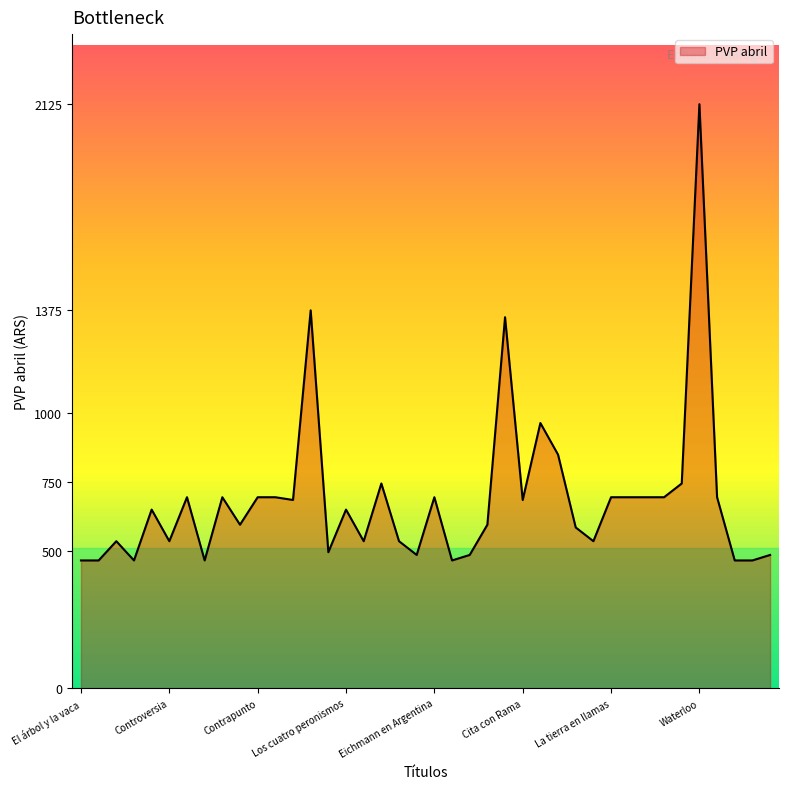

Does the chart display data point markers on the line(s)?

No